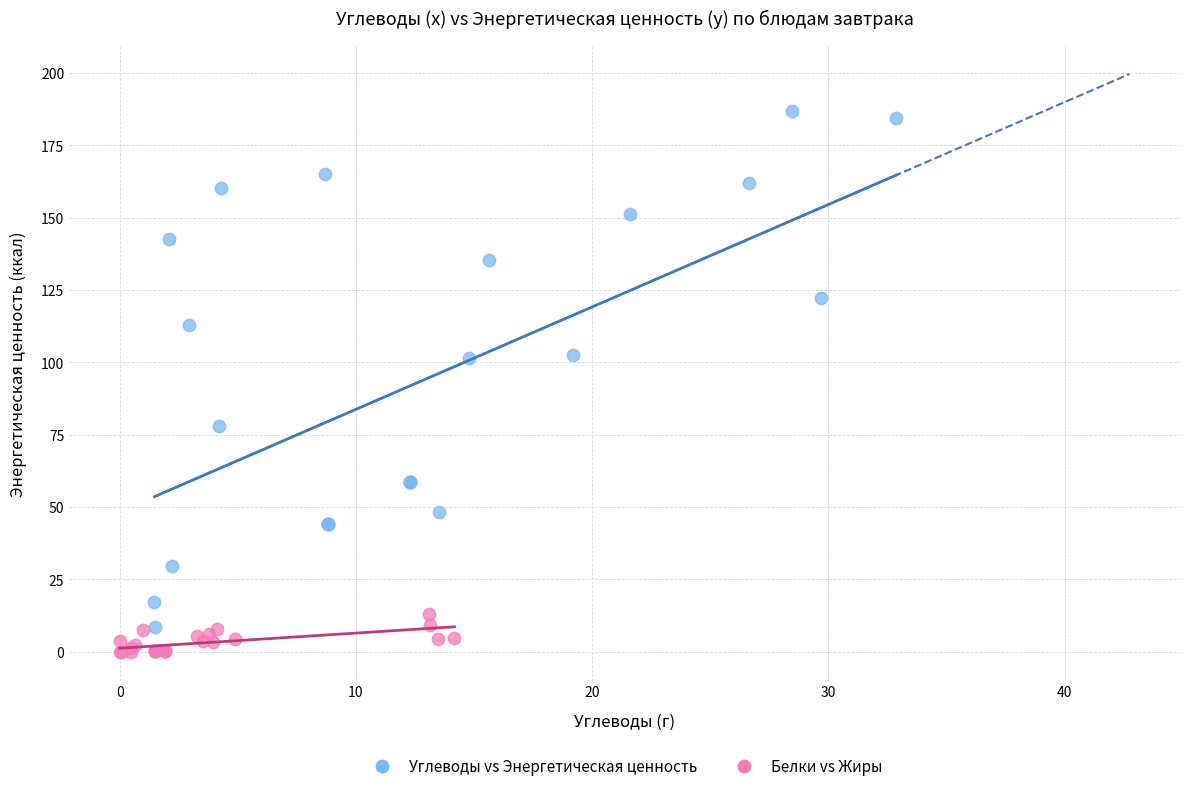

Which series has the widest spread of Y values?

Углеводы vs Энергетическая ценность